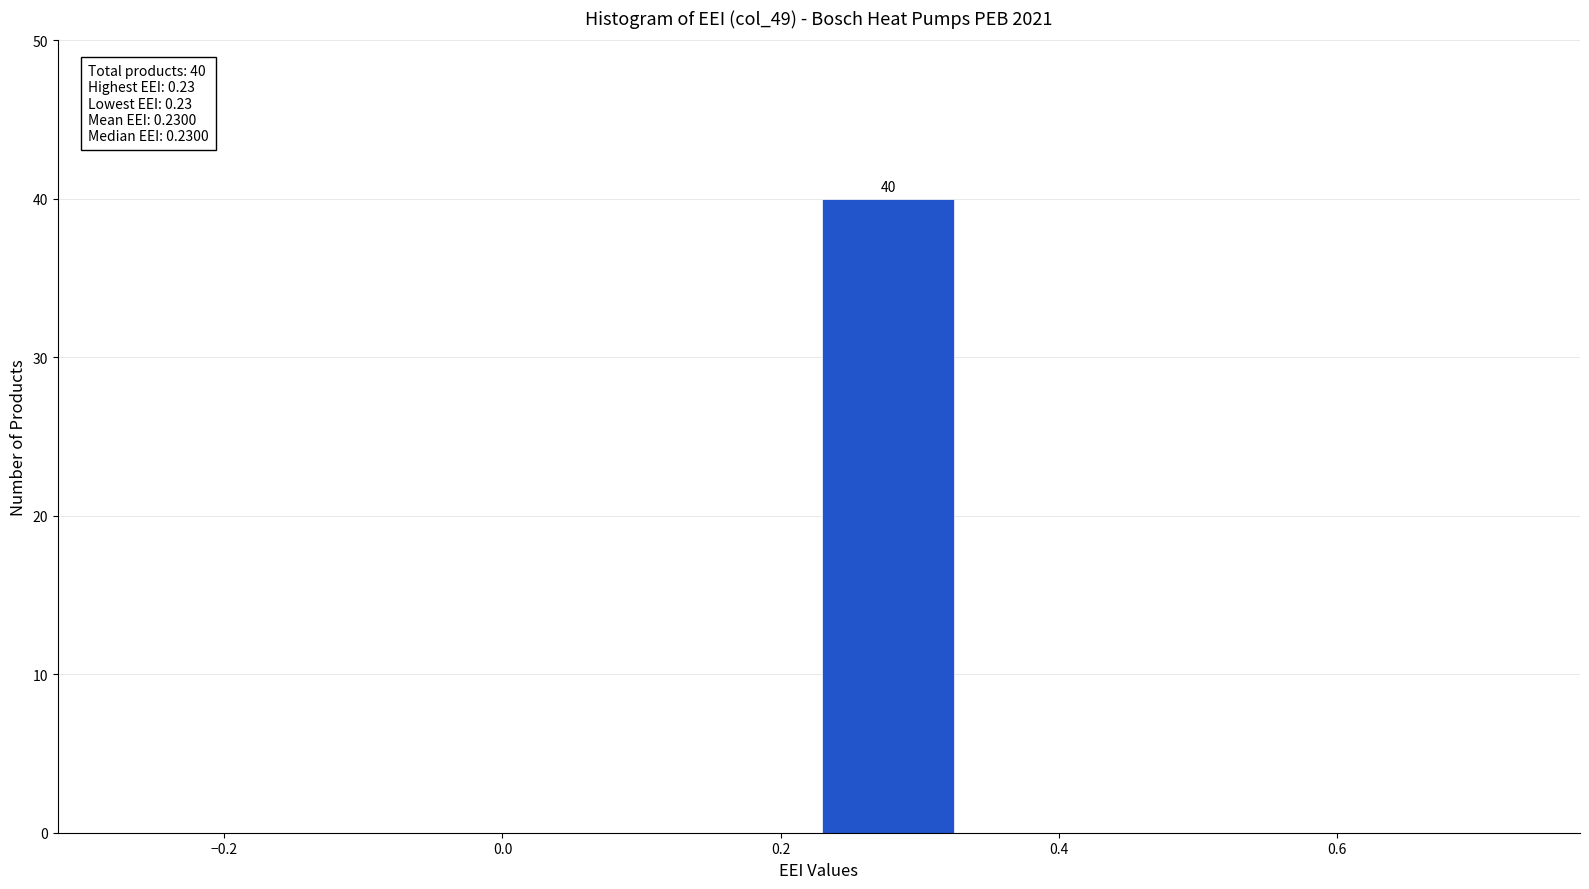

Over which range of the x-axis is the bar tallest?

0.23 to 0.33